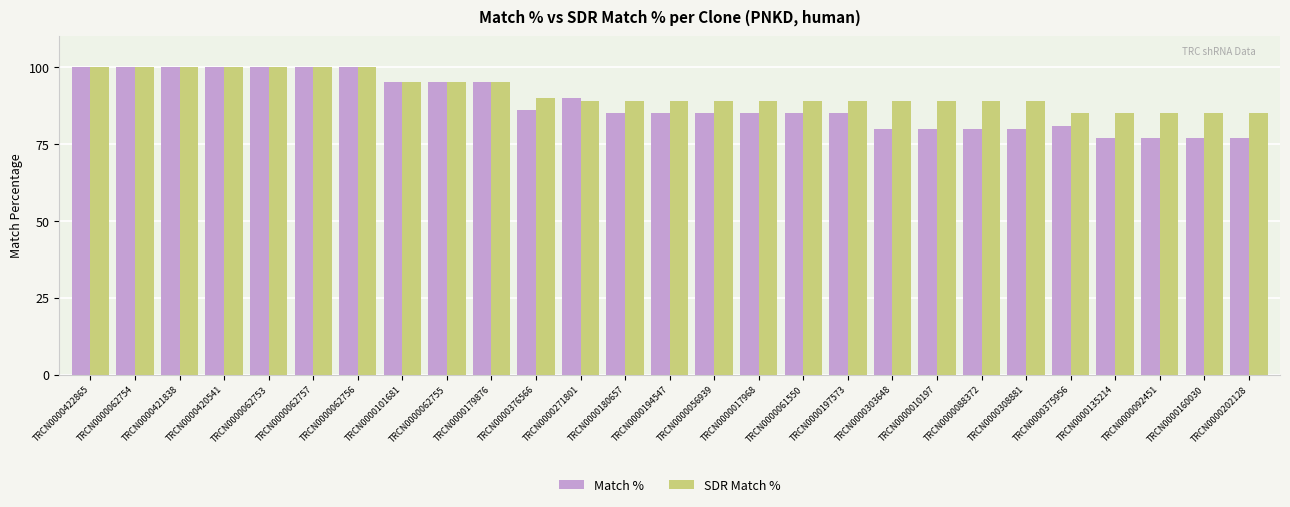

Which series has the largest total across all categories?

SDR Match %